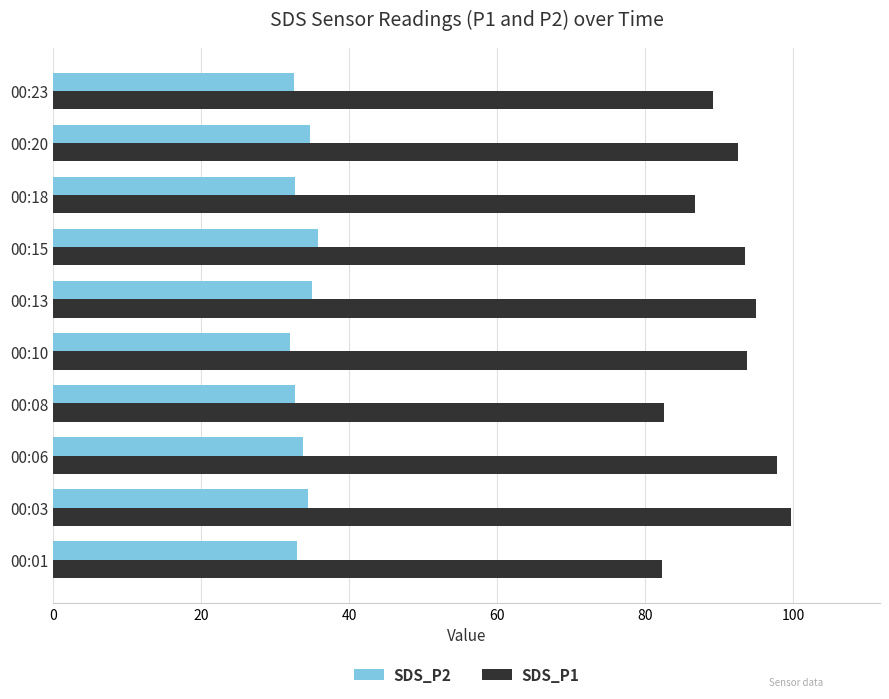

What is the difference between the highest and lowest values at 00:18?

54.1